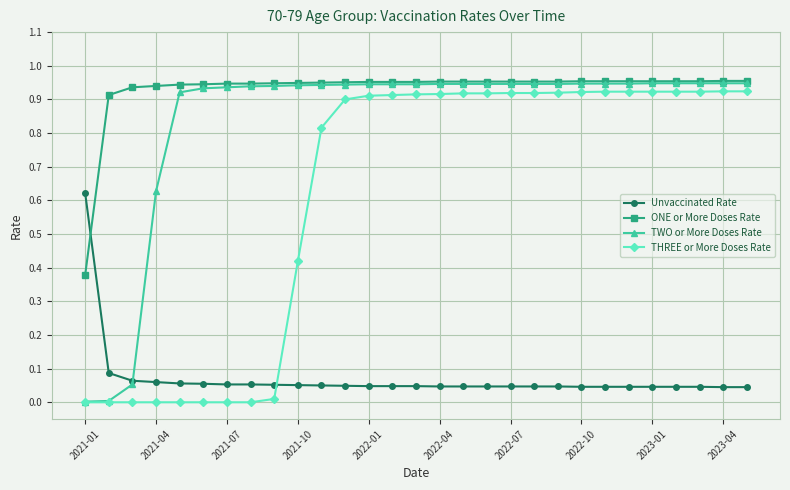

True or false: ONE or More Doses Rate and Unvaccinated Rate intersect in this chart.

True